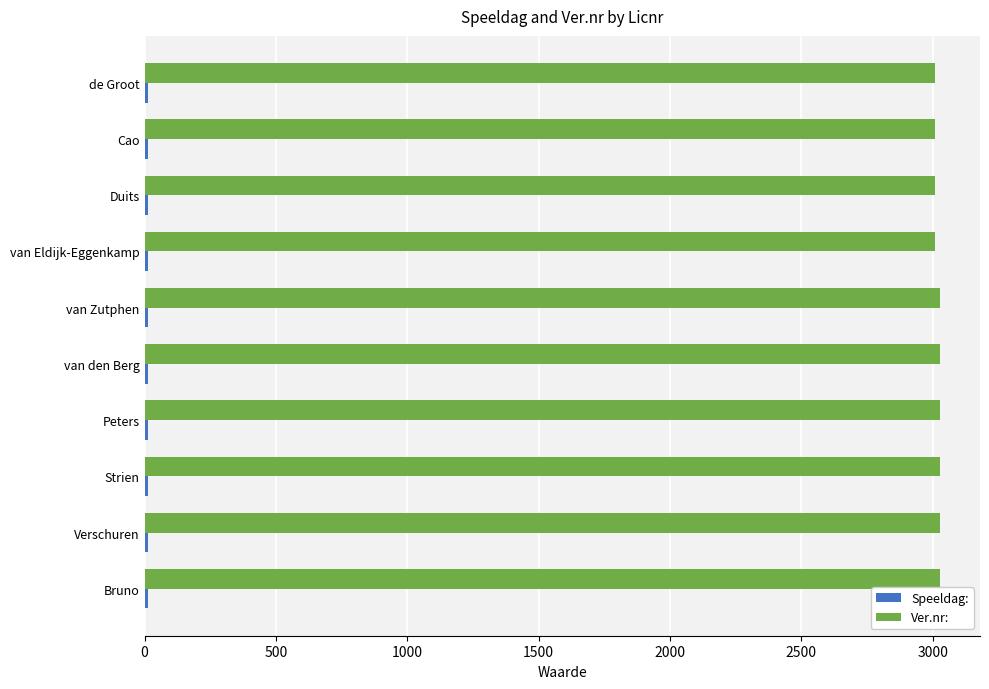

At how many categories does at least one series exceed 559?

10